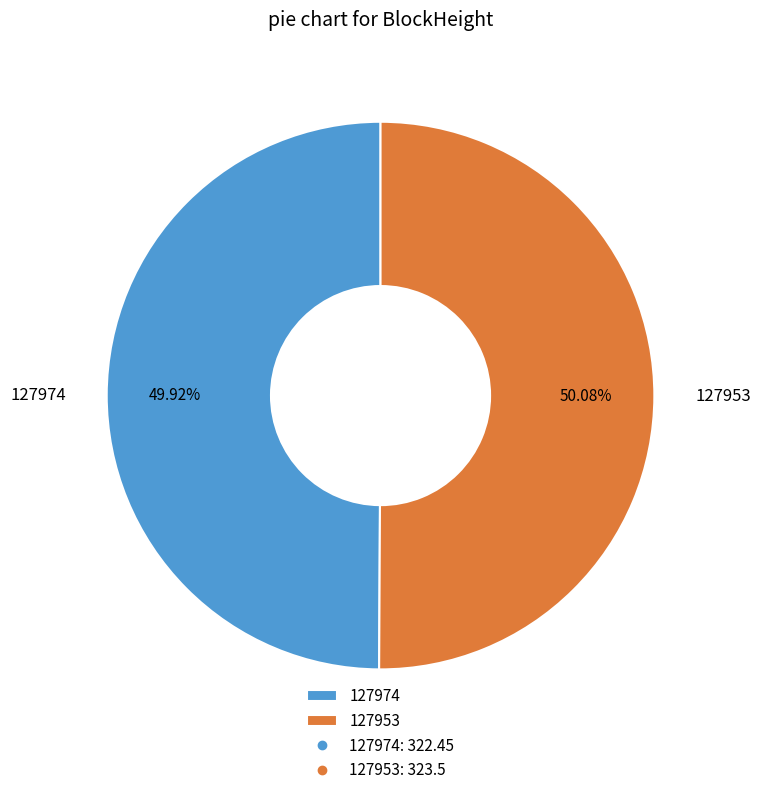

To the nearest percent, what is the average slice percentage?

50%